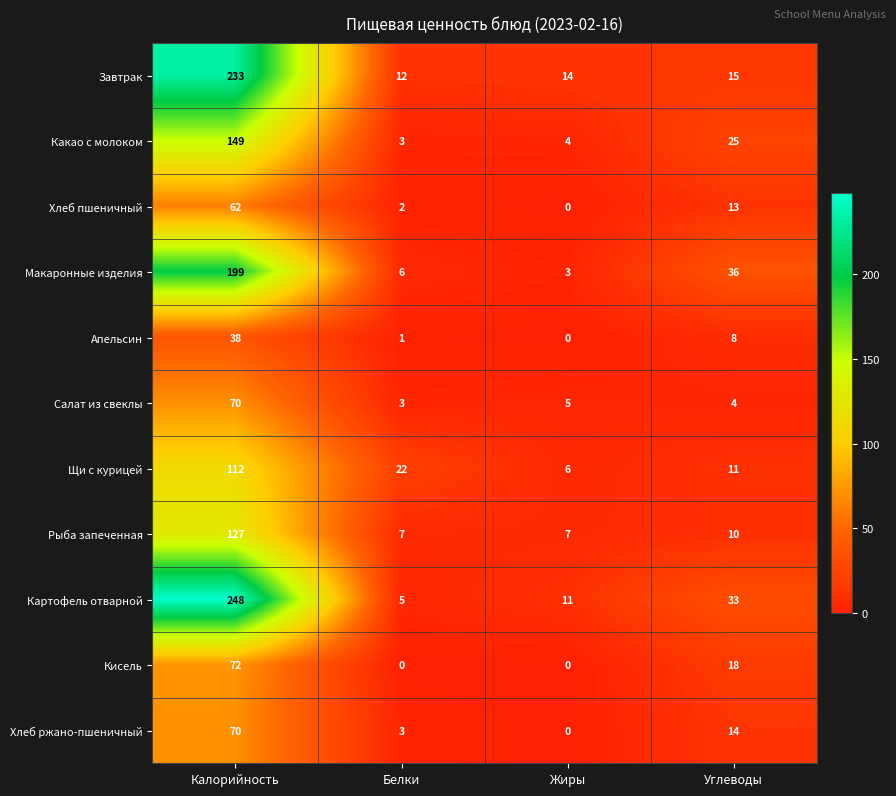

The Хлеб пшеничный series shows 2 at Белки. True or false?

True